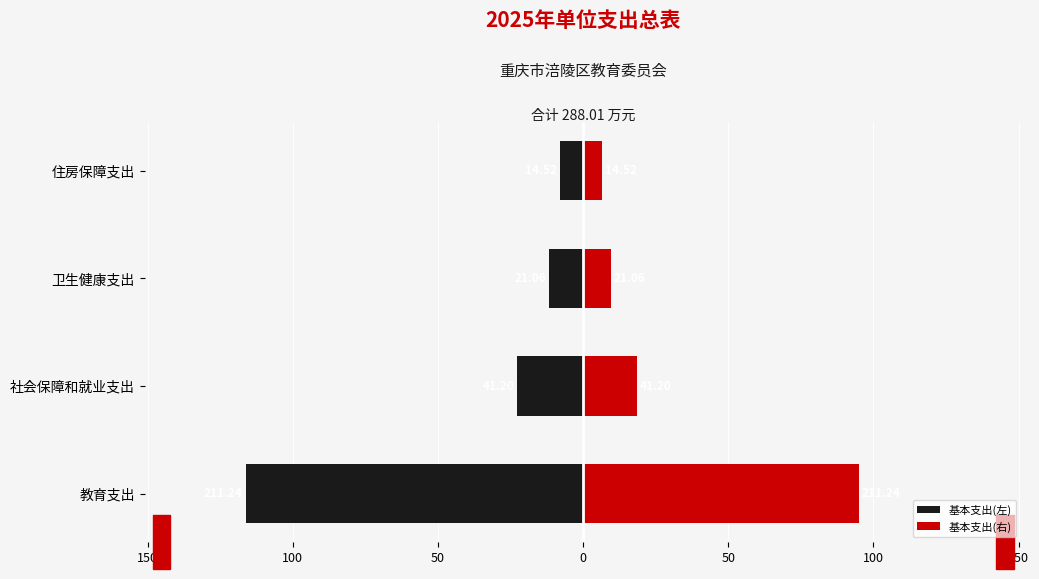

Reading left to right, list all the values displayed in this chart.

基本支出(左): -116.2	-22.7	-11.6	-8.0
基本支出(右): 95.1	18.5	9.5	6.5